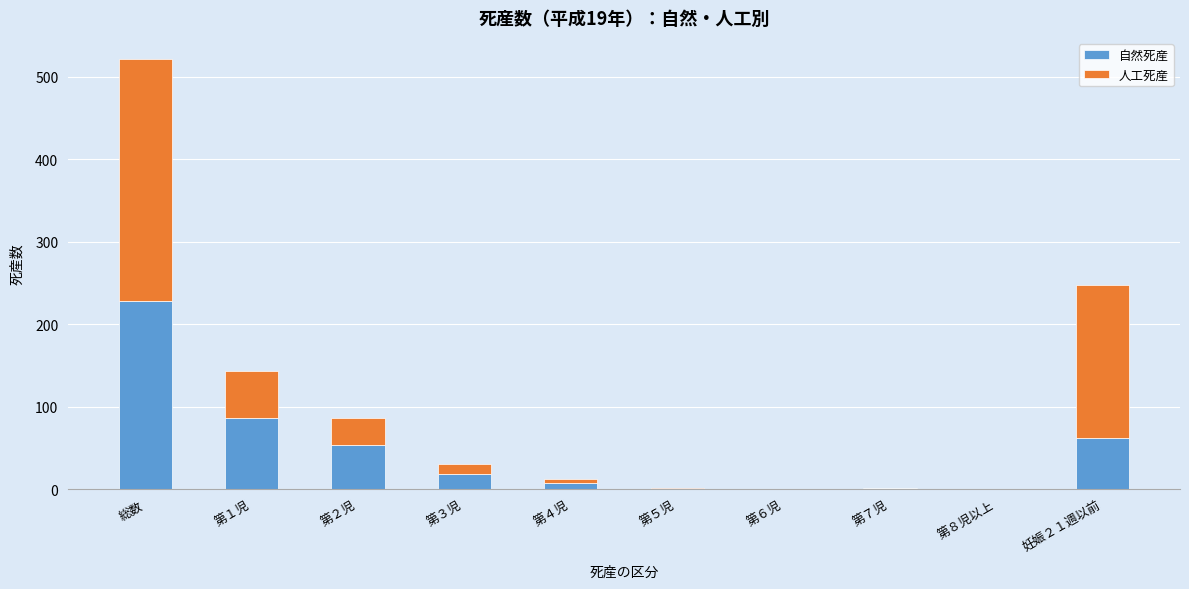

What is the maximum value for 自然死産?

228